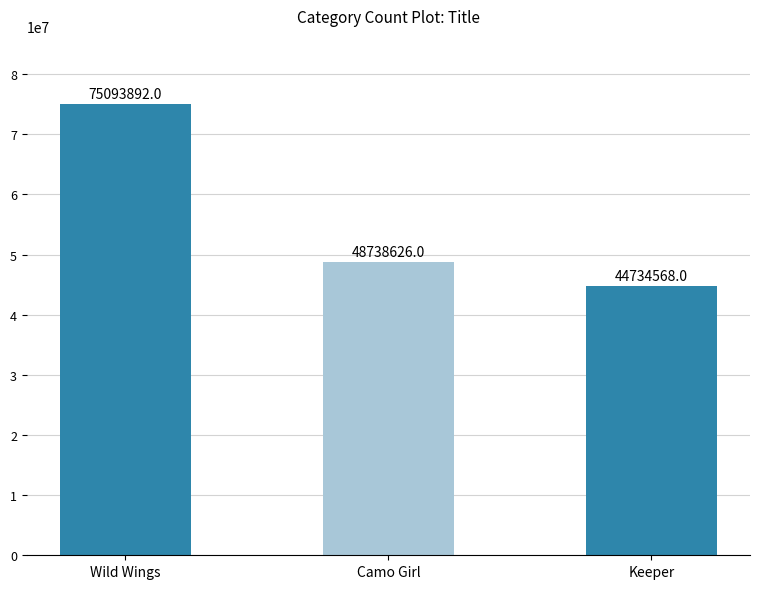

List the labels in order of value, smallest first.

Keeper, Camo Girl, Wild Wings